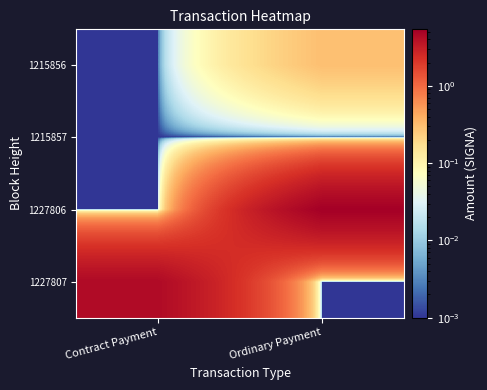

Reading right to left, transcribe all the data shown in this chart.

1215856: Ordinary Payment=0.3	Contract Payment=0.0
1215857: Ordinary Payment=0.0	Contract Payment=0.0
1227806: Ordinary Payment=5.3	Contract Payment=0.0
1227807: Ordinary Payment=0.0	Contract Payment=4.4